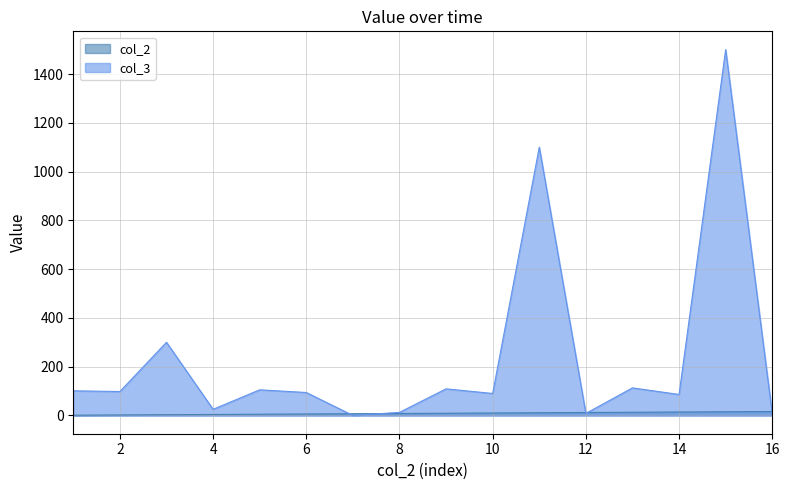

Which series has the largest total across all categories?

col_3